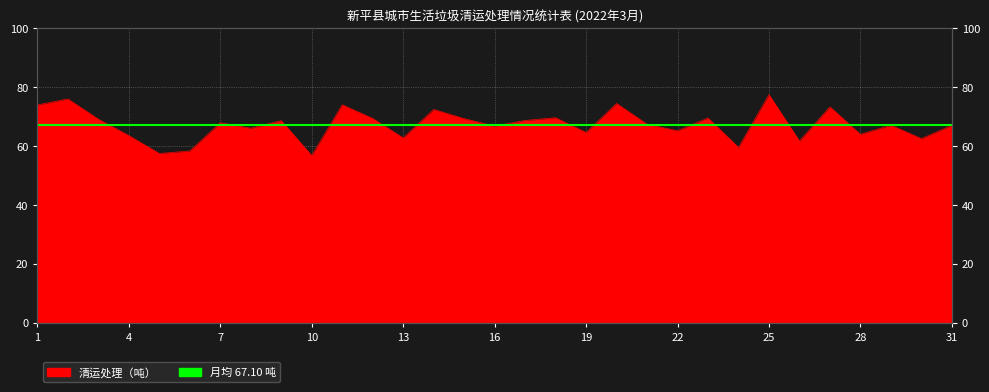

How many interior local peaks (higher than both neighbors) does the data have?

11